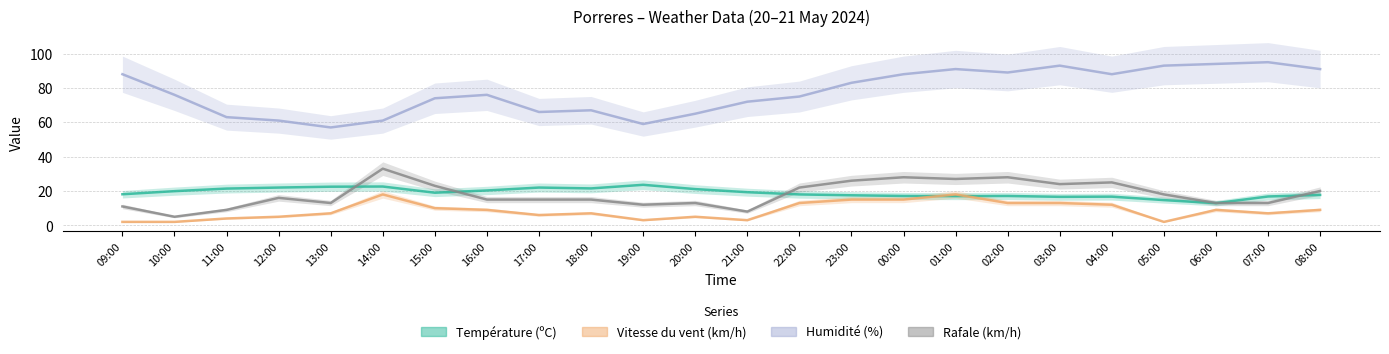

What is the difference between the maximum and minimum values in the Rafale (km/h) series?

28.0